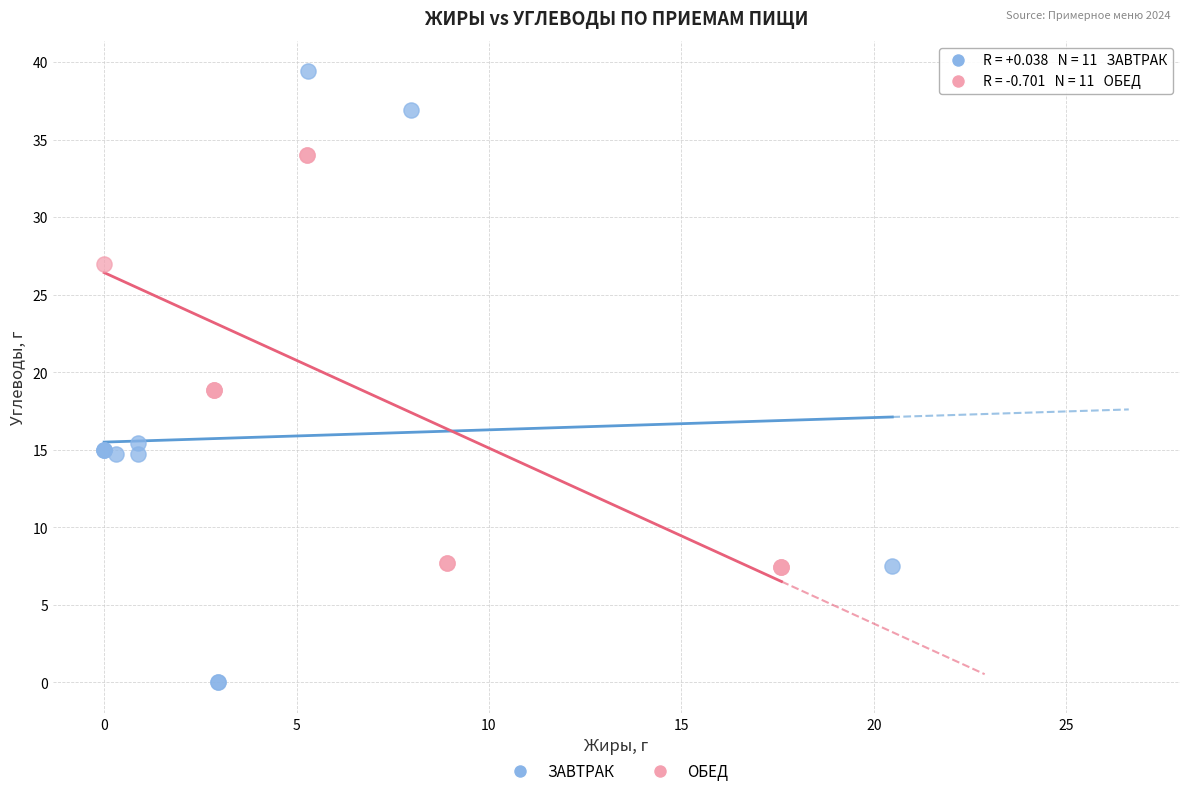

Which series reaches the maximum Y coordinate?

ЗАВТРАК